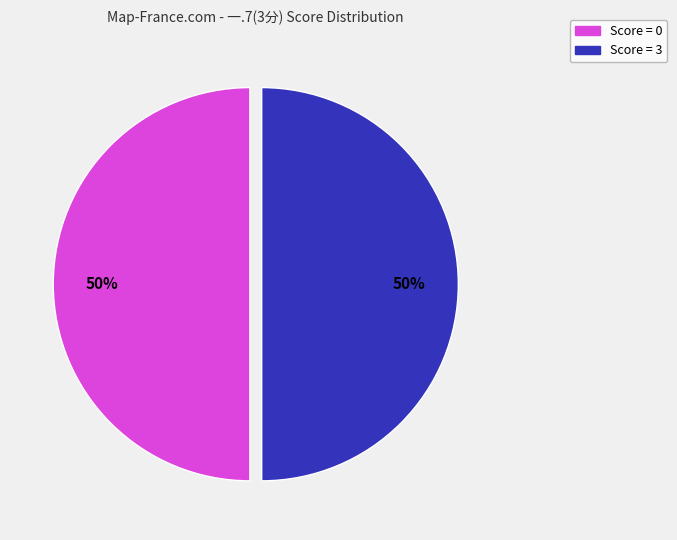

To the nearest percent, what is the average slice percentage?

50%